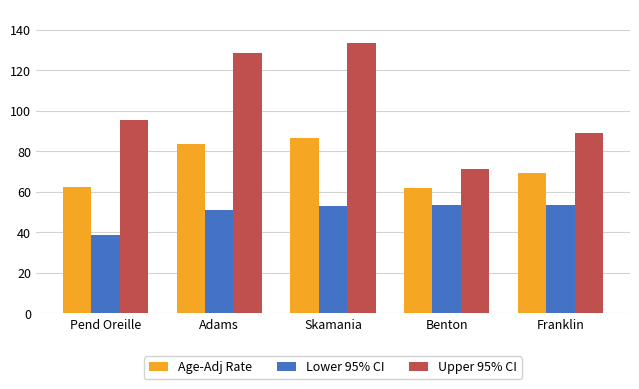

What is the difference between the Upper 95% CI values at Benton and Pend Oreille?

24.1